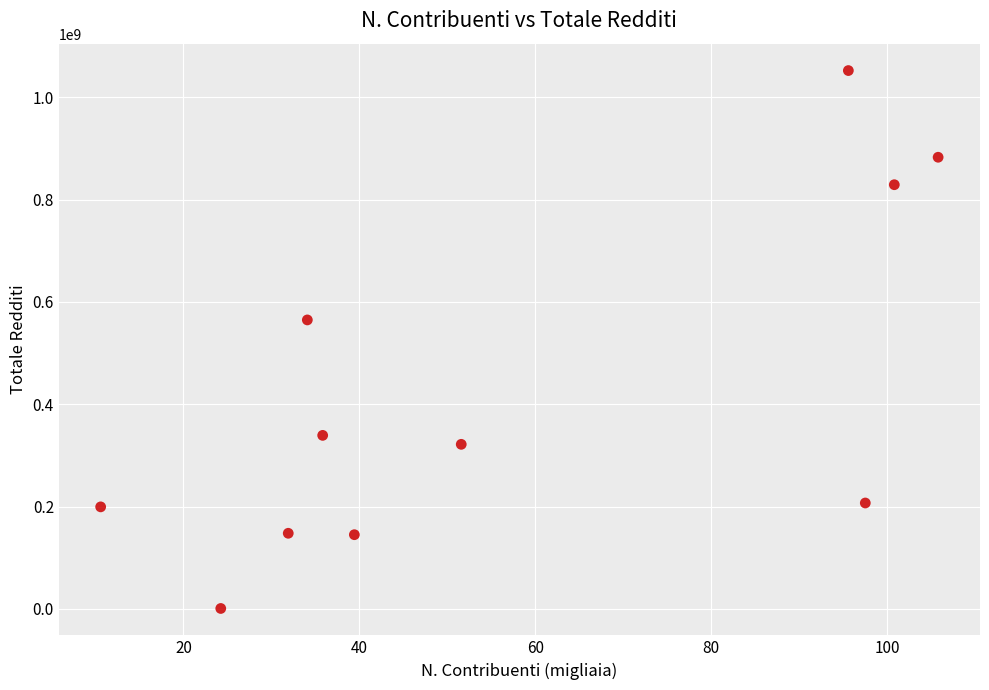

What Y value in the scatter plot is closest to 526484457?

564775622